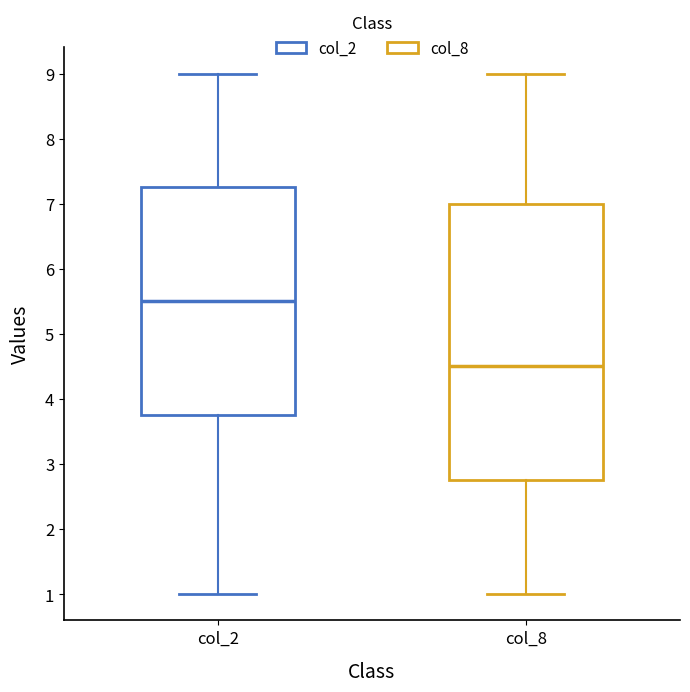

Which box has the lowest median line?

col_8